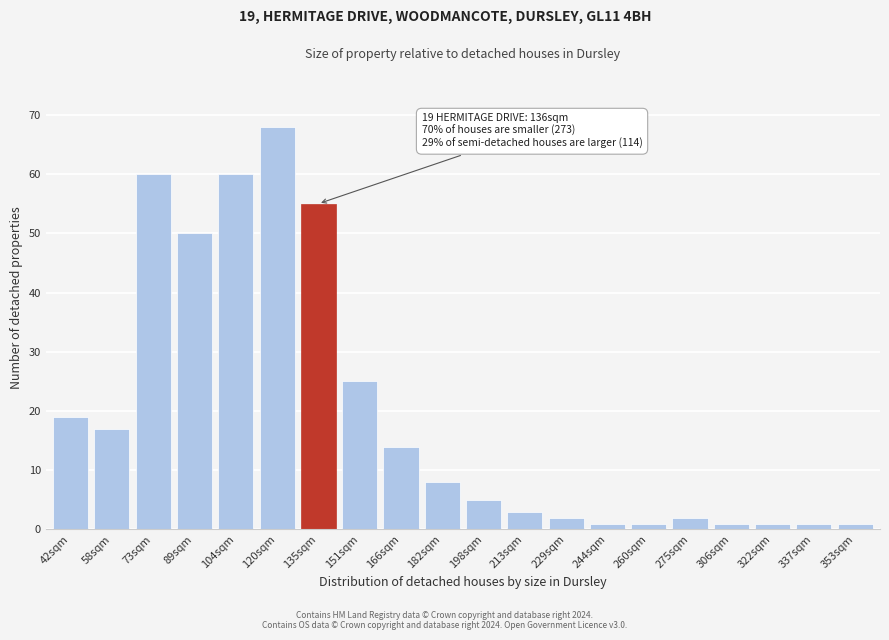

Reading right to left, what are all the values shown in this chart?

353sqm=1	337sqm=1	322sqm=1	306sqm=1	275sqm=2	260sqm=1	244sqm=1	229sqm=2	213sqm=3	198sqm=5	182sqm=8	166sqm=14	151sqm=25	135sqm=55	120sqm=68	104sqm=60	89sqm=50	73sqm=60	58sqm=17	42sqm=19